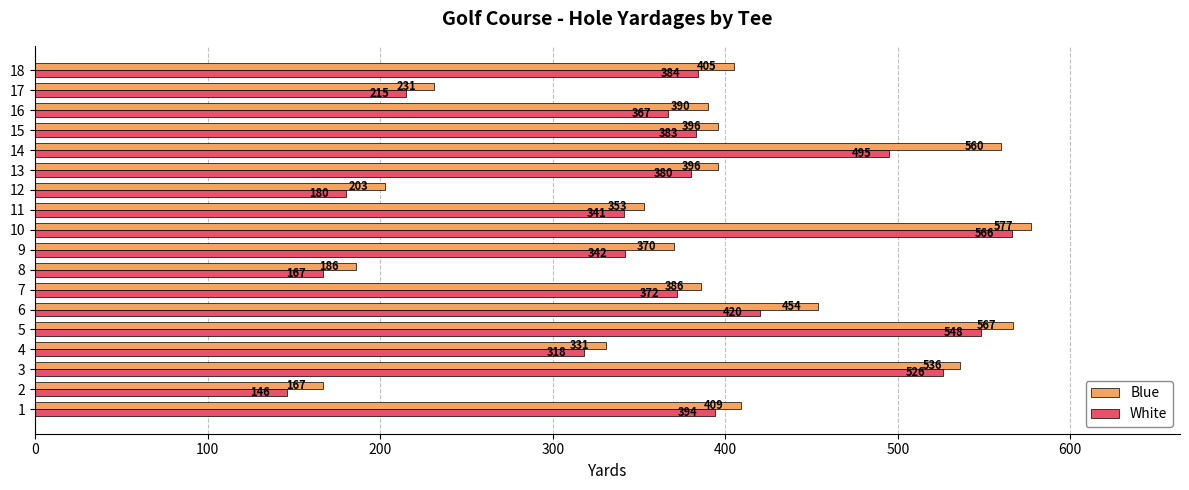

What is the spread (max minus min) of values at 12?

23